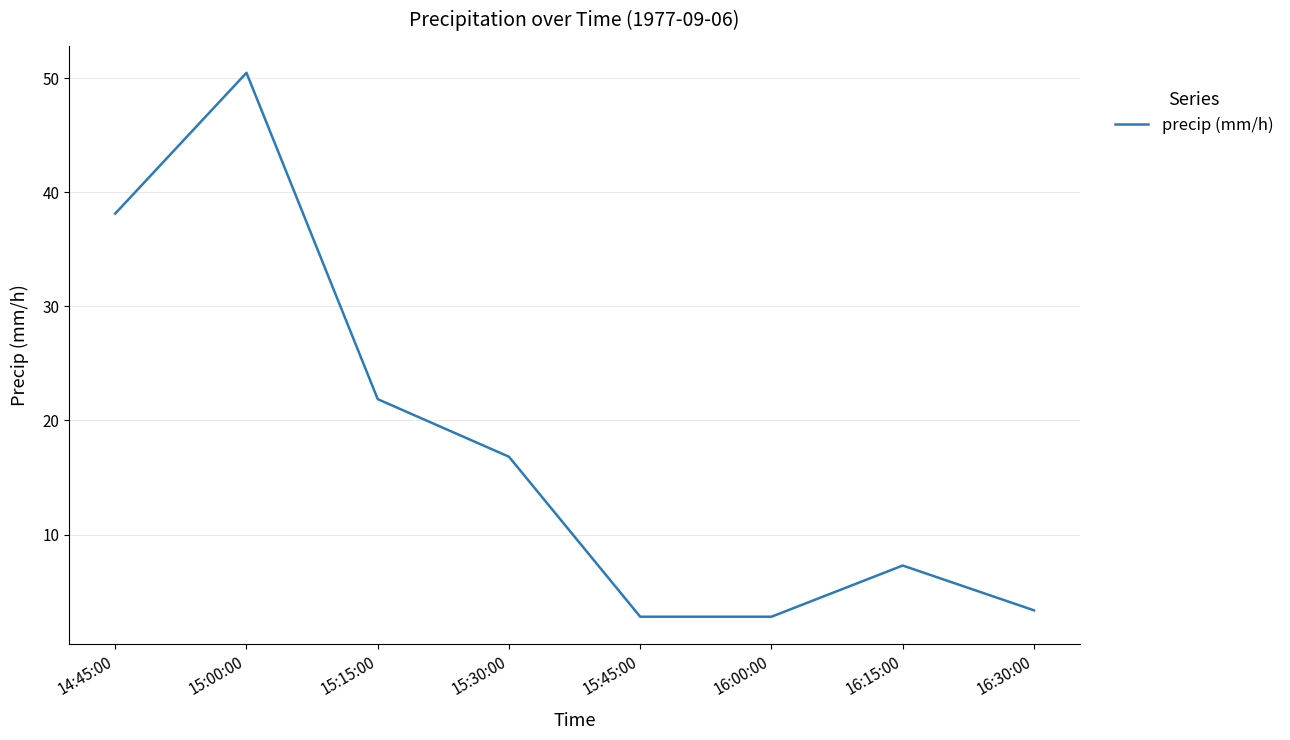

Read the value at 15:30:00.

16.8